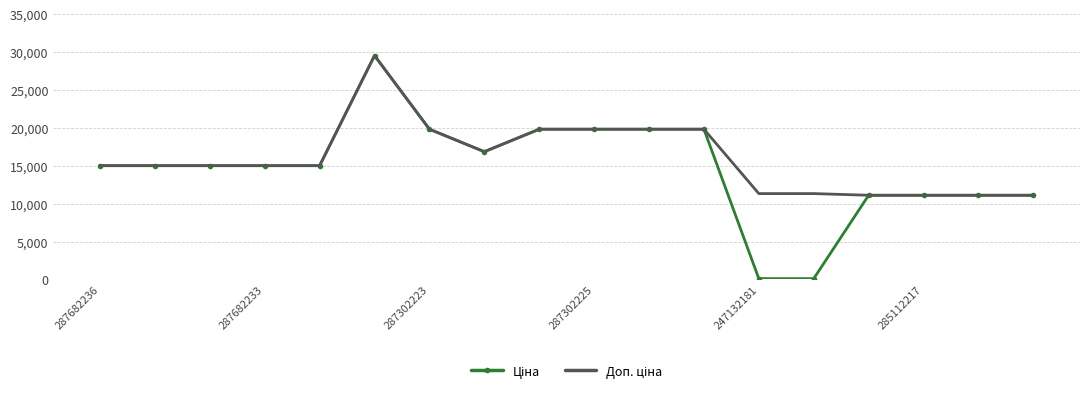

What is the greatest value displayed?

29548.9